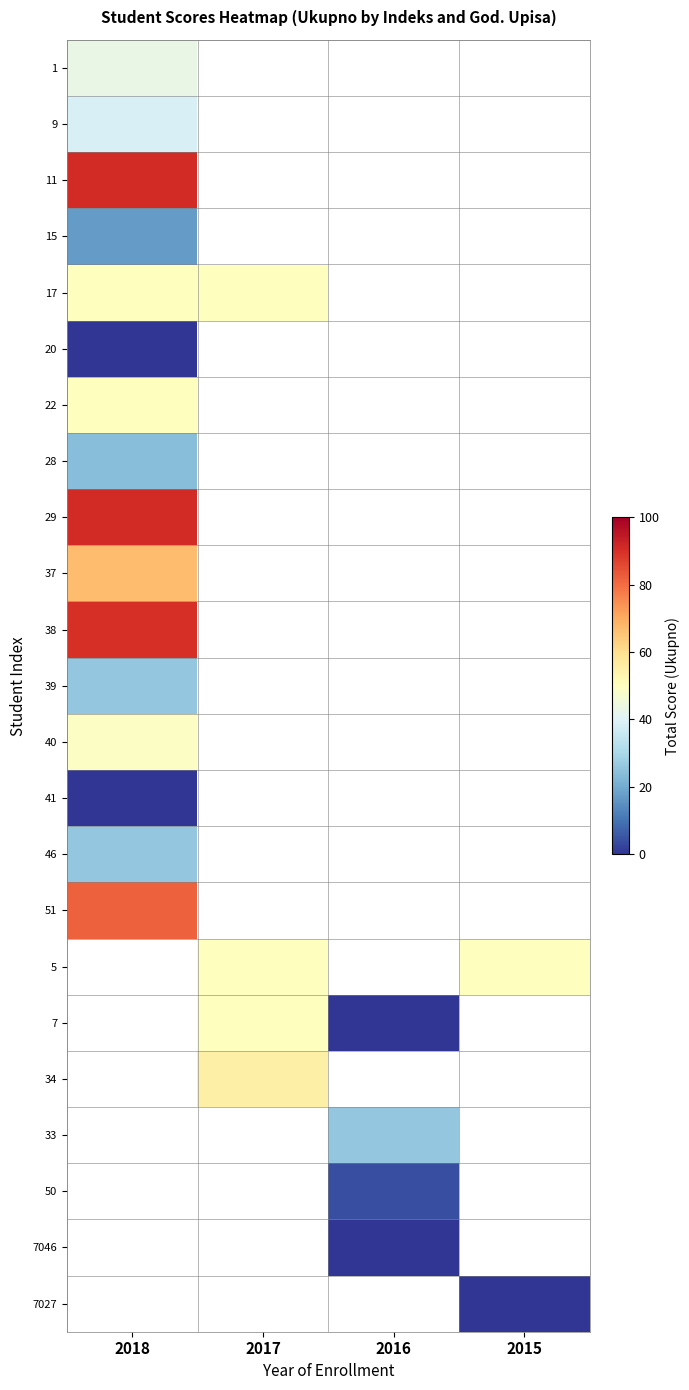

At which label is 29 closest to 91?

2018